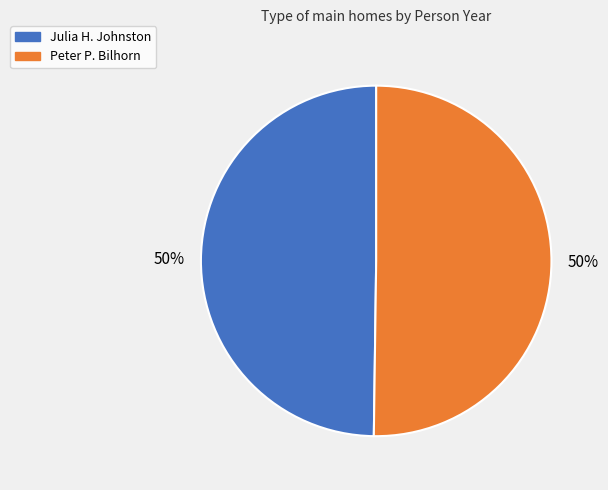

Count the number of slices in the pie.

2